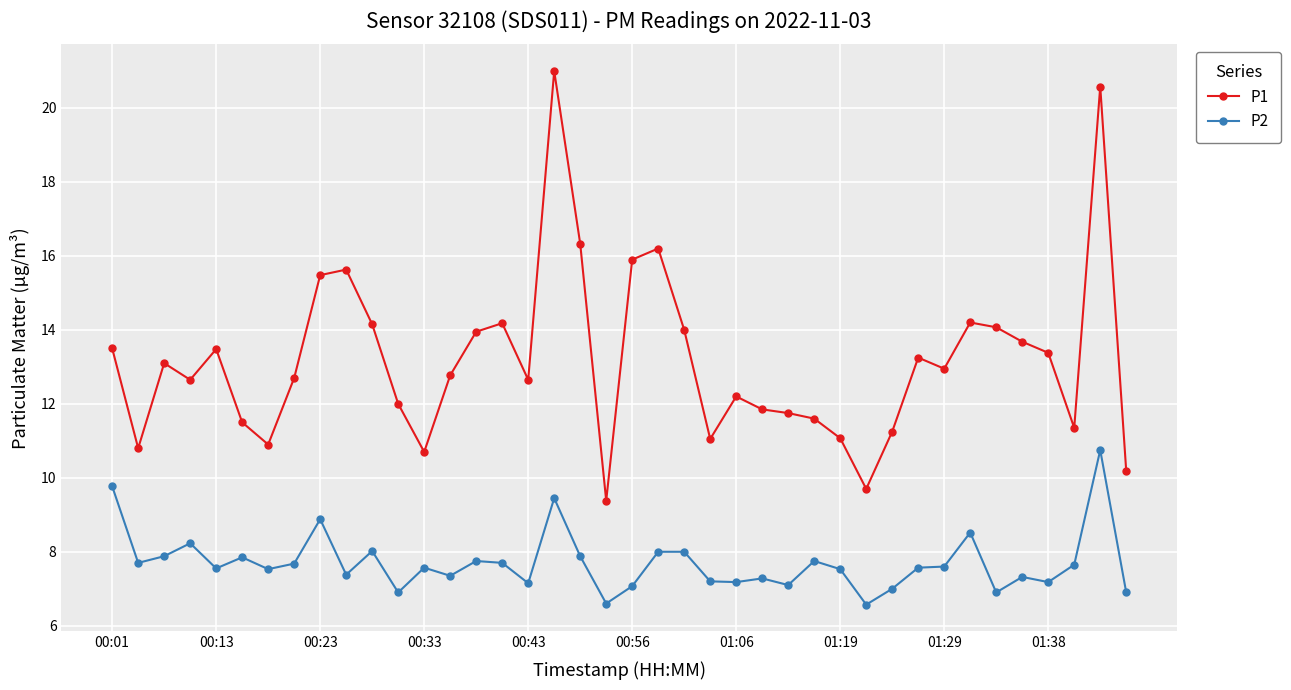

True or false: P1 has more than 1 points higher than both neighbors.

True